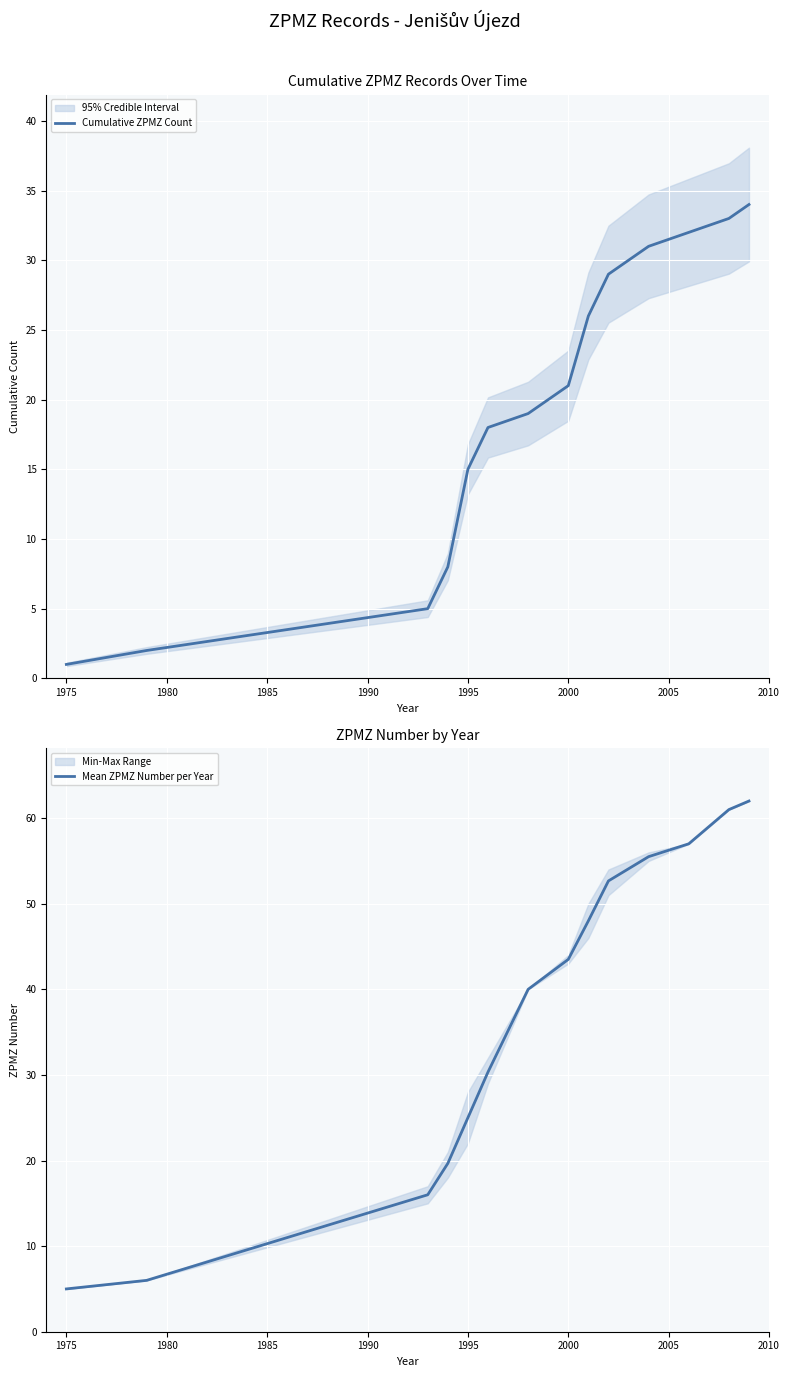

Is it true that Cumulative ZPMZ Count equals 15 at 1995?

True